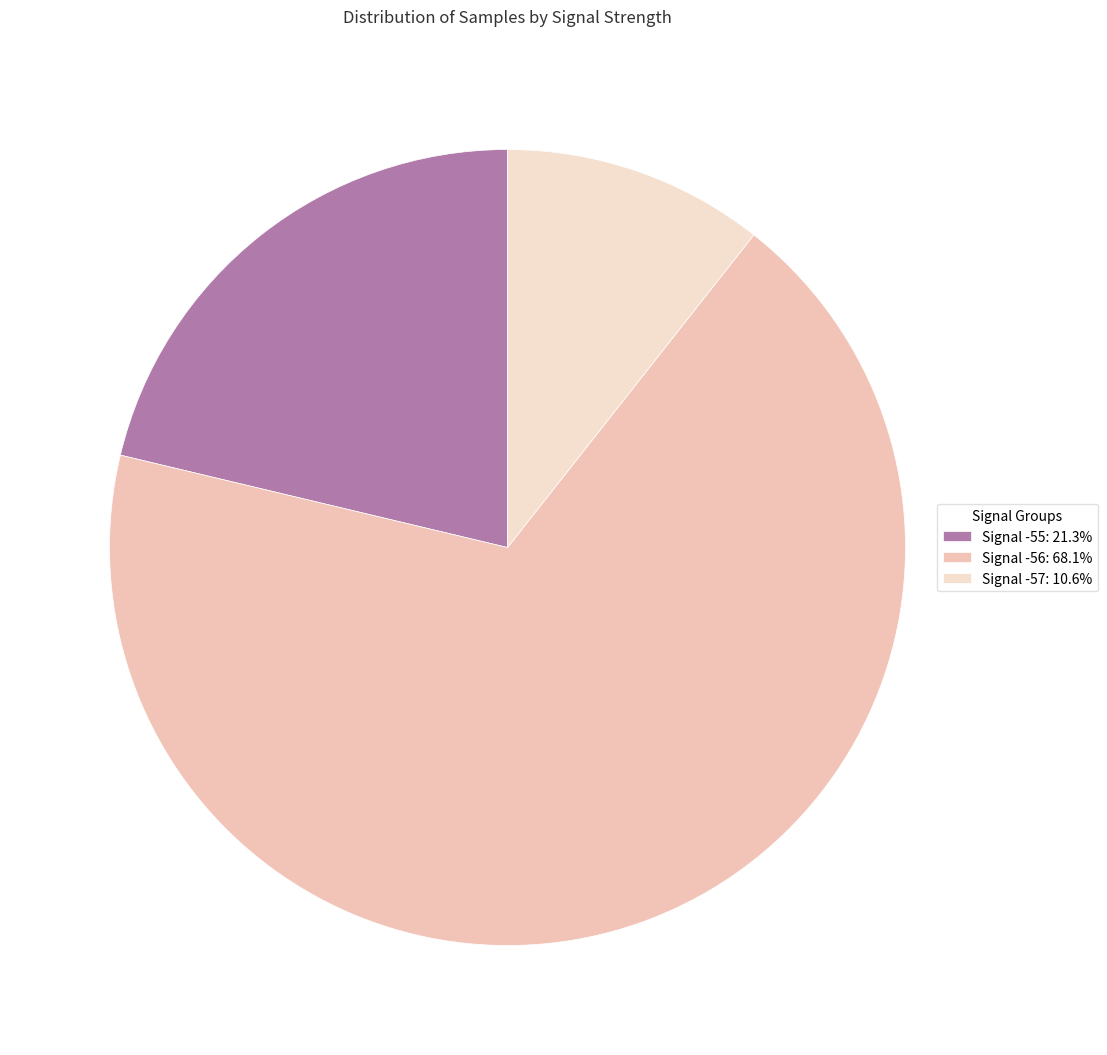

Is there any slice that represents more than half of the pie?

Yes